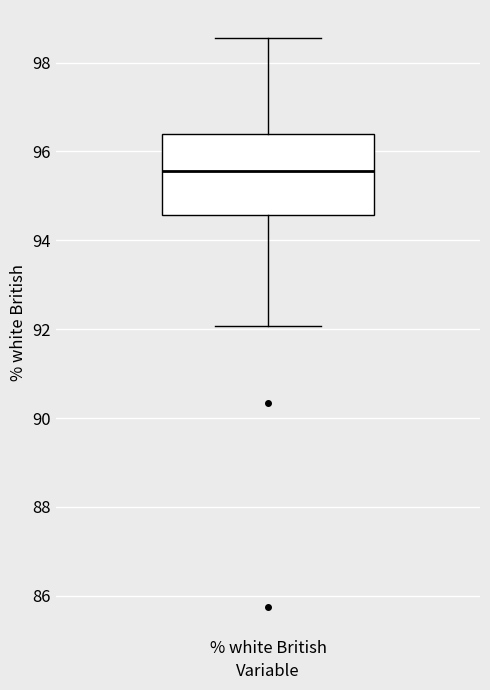

Transcribe this box plot: give where the median line is, the range the box spans, and where the two whiskers end, as read against the y-axis. The values are not printed on the chart, so give them approximately, as read against the axis.

median 95.6, box 94.6 to 96.4, whiskers 92.0 to 98.6